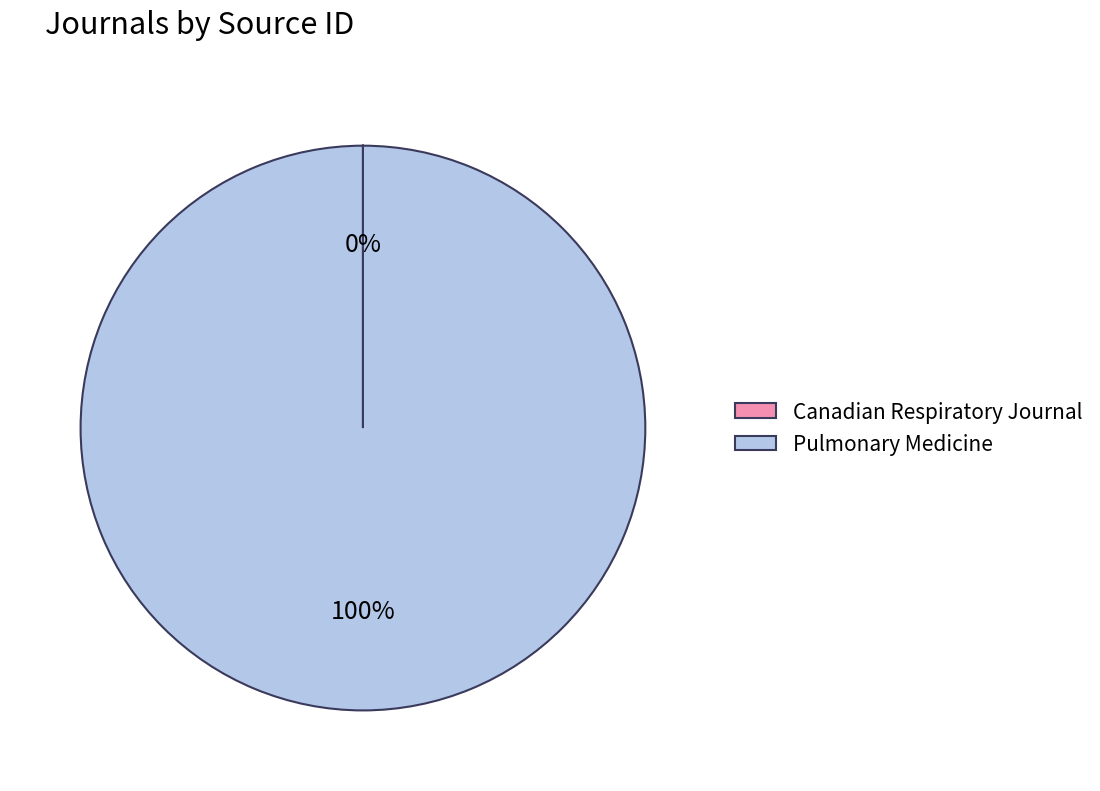

True or false: Pulmonary Medicine accounts for 92% of the total.

False